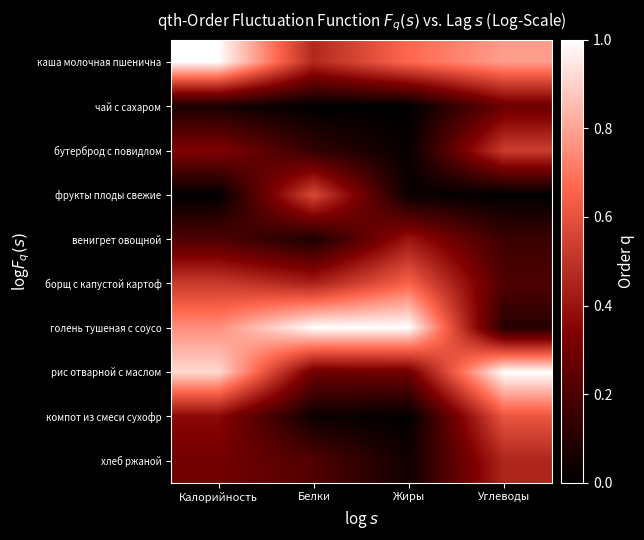

How many categories are shown in the chart?

4